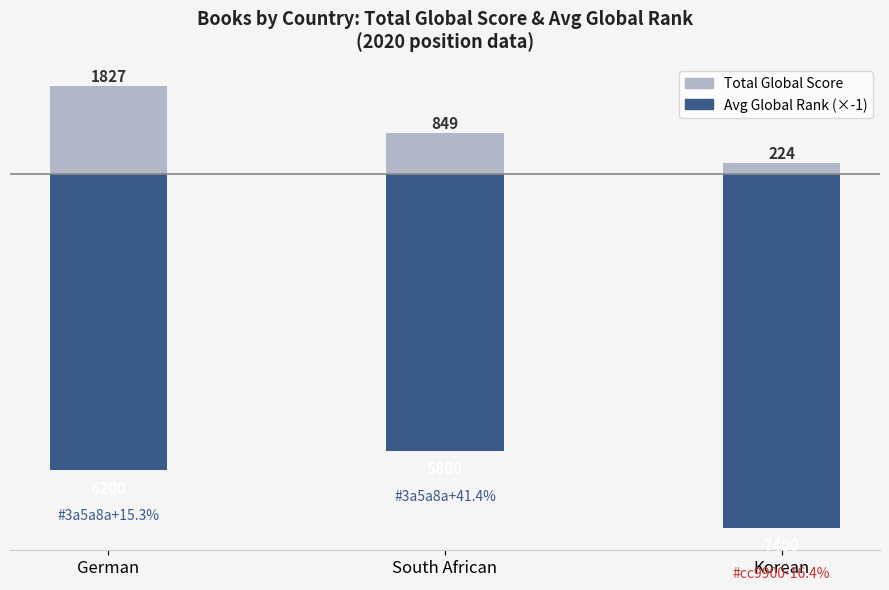

True or false: Total Global Score has a value of 334 at Korean.

False